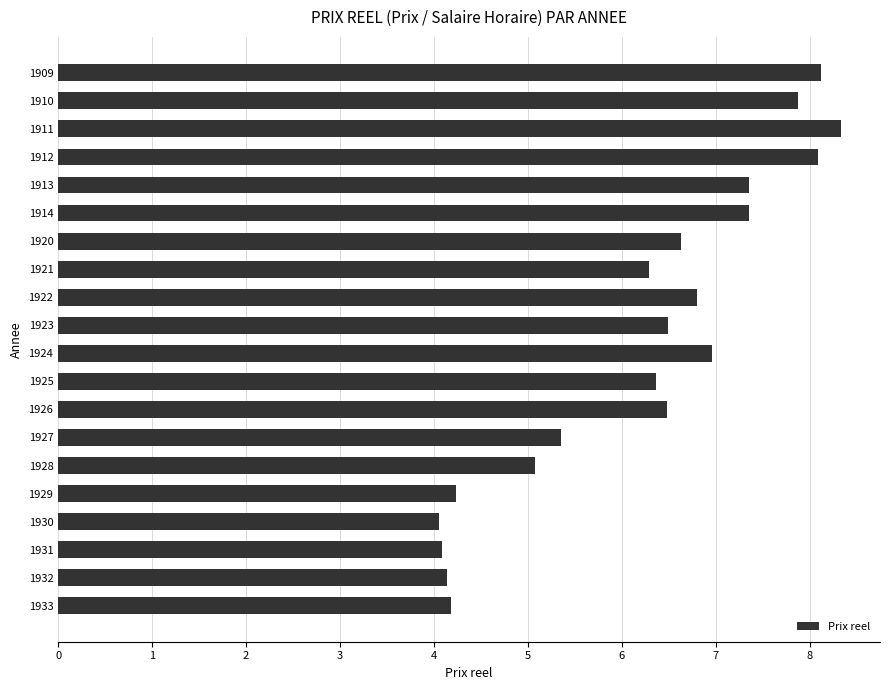

What is the ratio of the value at 1920 to the value at 1932?

1.6